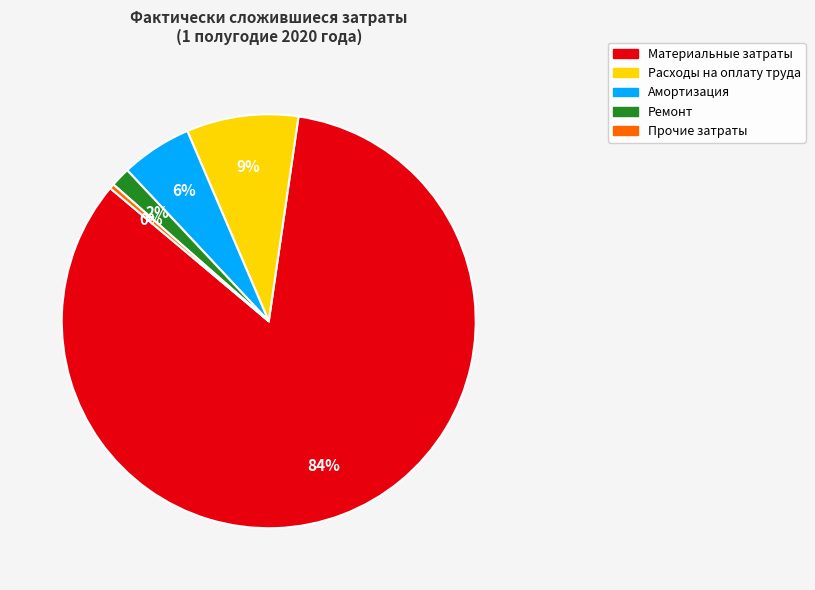

The Ремонт slice represents 8% of the pie. True or false?

False